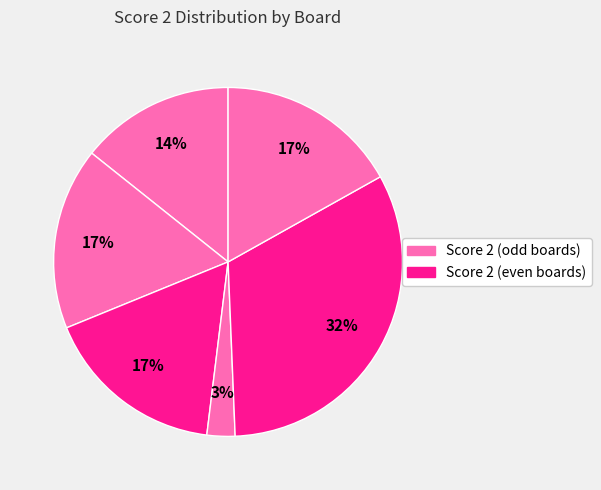

How many segments does this pie chart have?

6